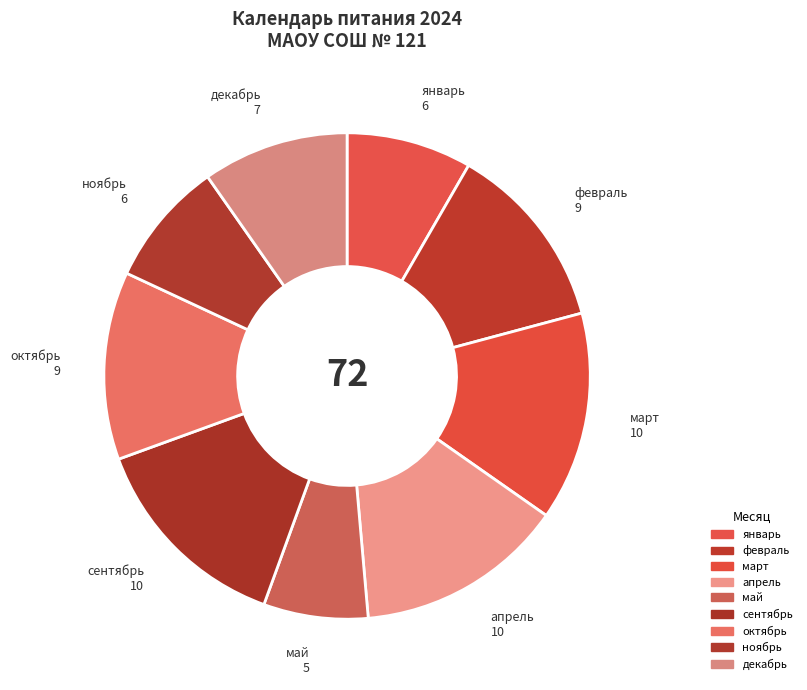

How many segments does this pie chart have?

9